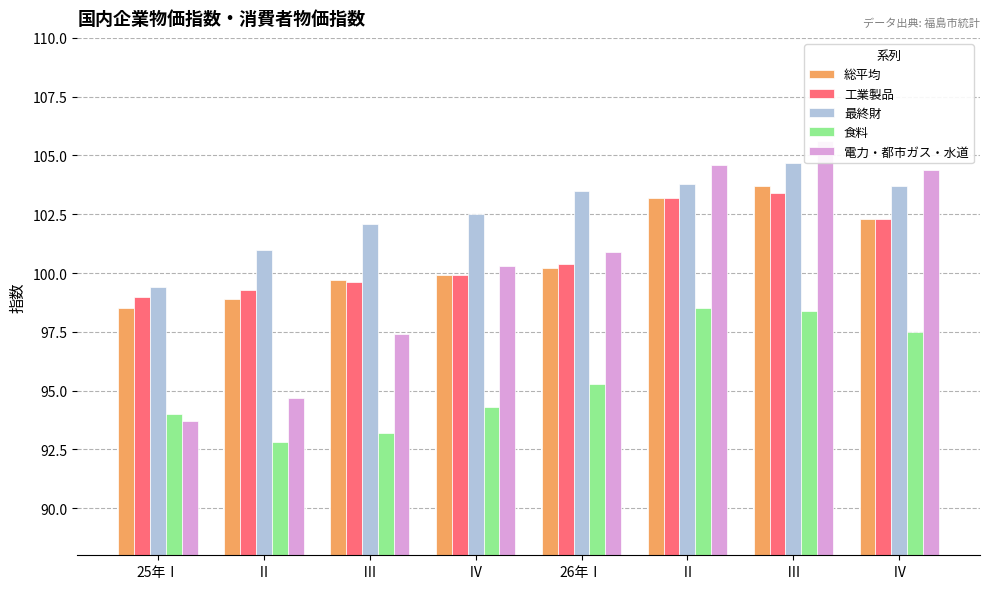

Between 25年Ⅰ and Ⅲ, which is larger?

Ⅲ